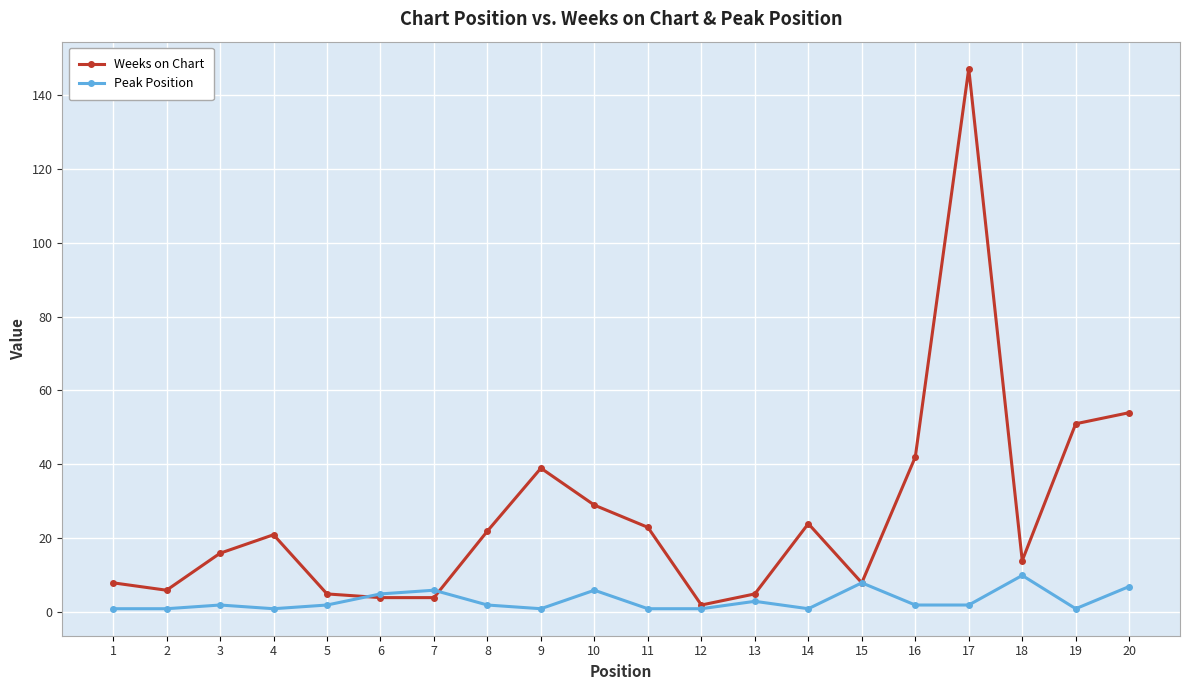

Which series has the largest range (max minus min)?

Weeks on Chart